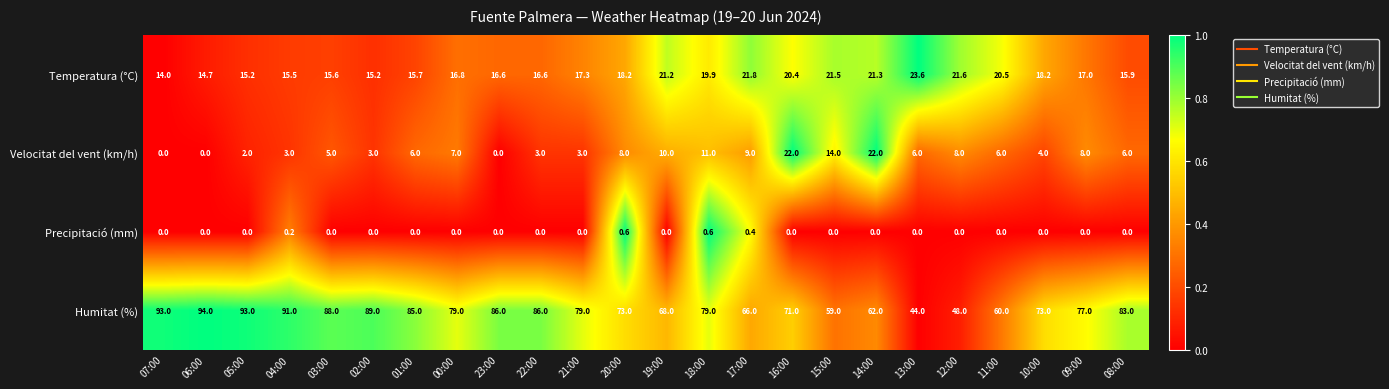

What is the difference between the highest and lowest values at 09:00?

77.0